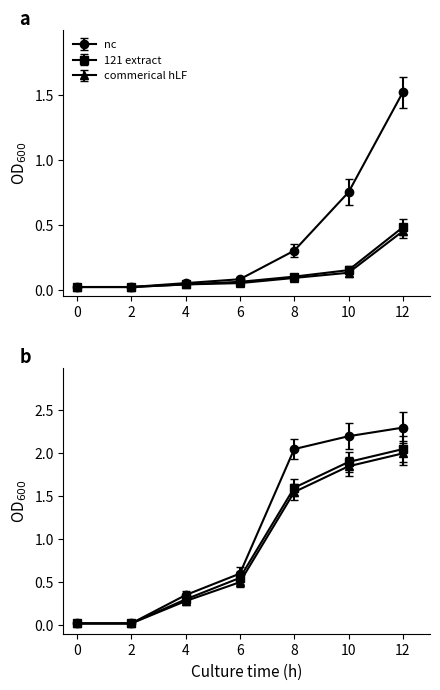

Between 0 and 10, which series saw the biggest shift?

nc_b